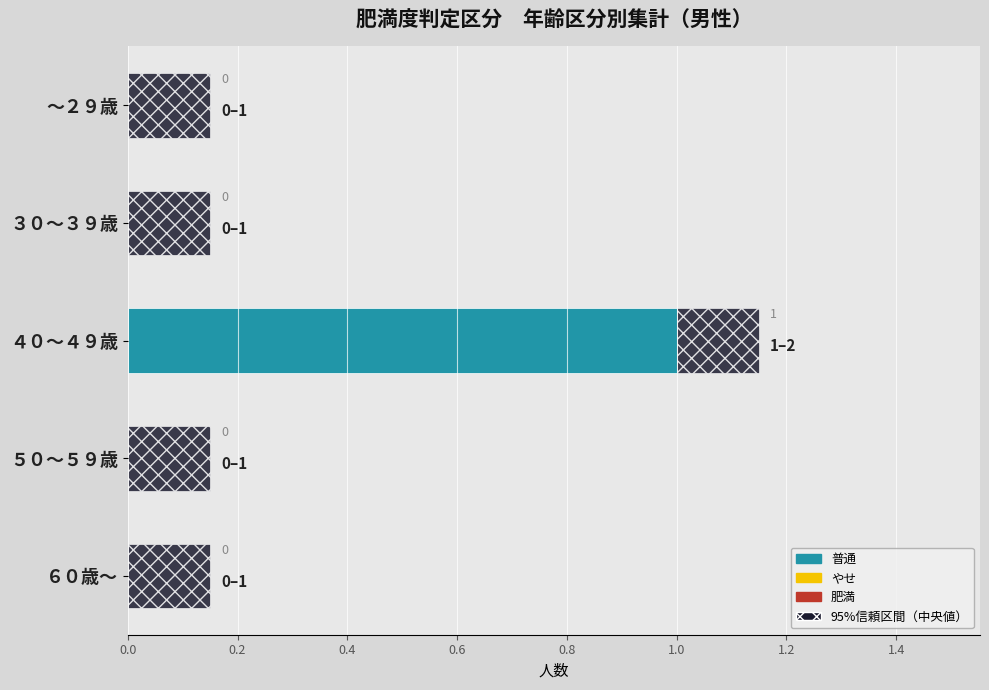

What are all the series names shown in the legend?

普通, やせ, 肥満